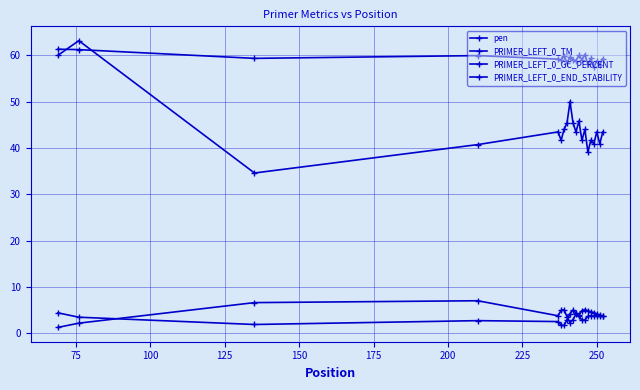

True or false: PRIMER_LEFT_0_END_STABILITY and PRIMER_LEFT_0_GC_PERCENT cross at least once.

False